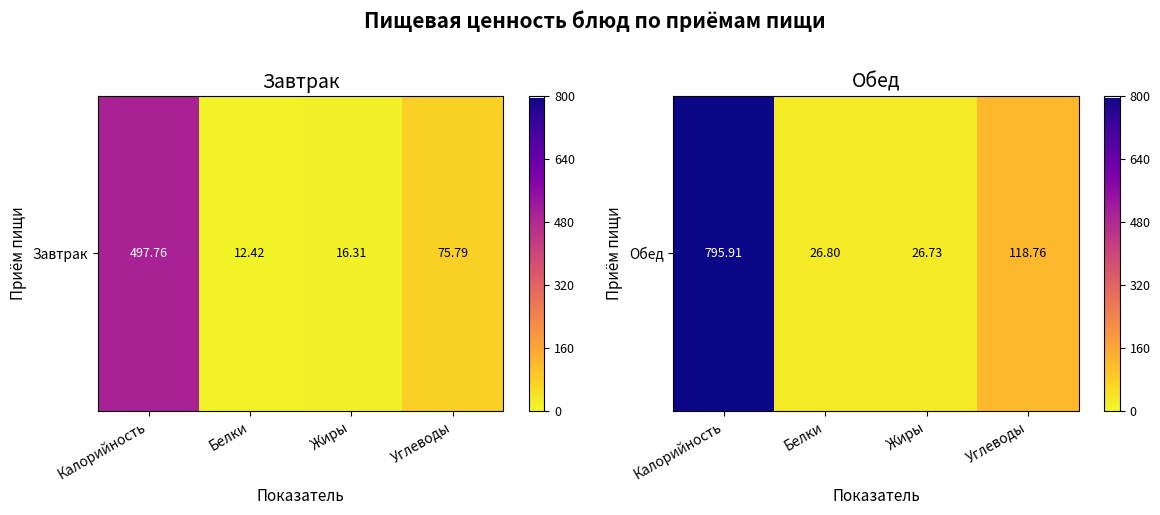

What is the minimum value shown in the chart?

26.7